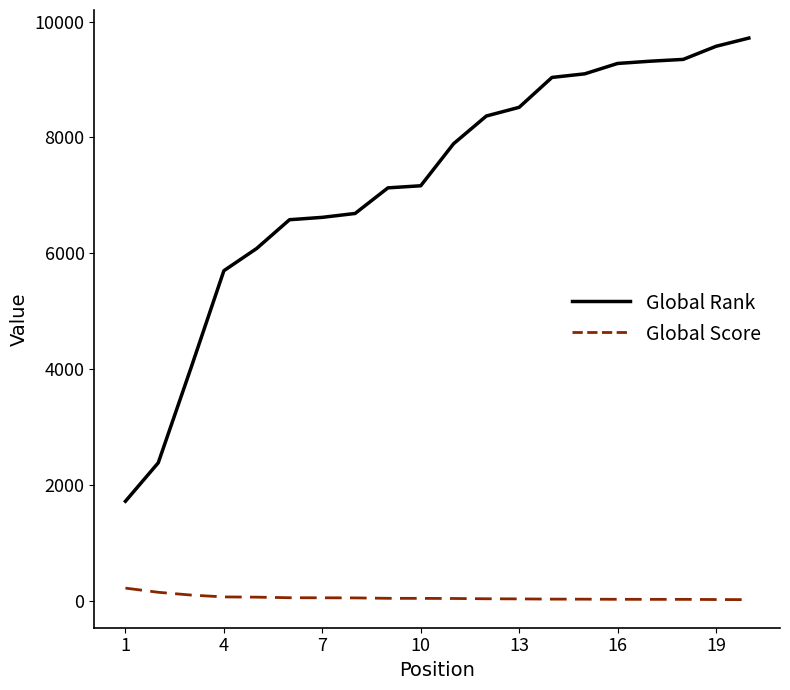

Which series has the widest spread of values?

Global Rank